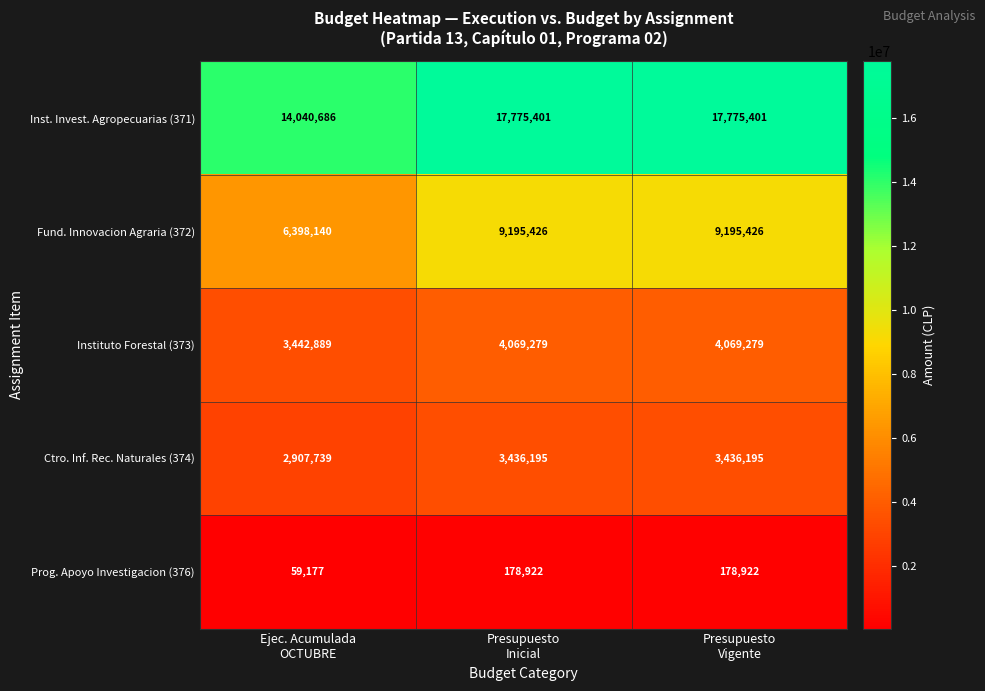

What is the sum of all Fund. Innovacion Agraria (372) values?

24788992